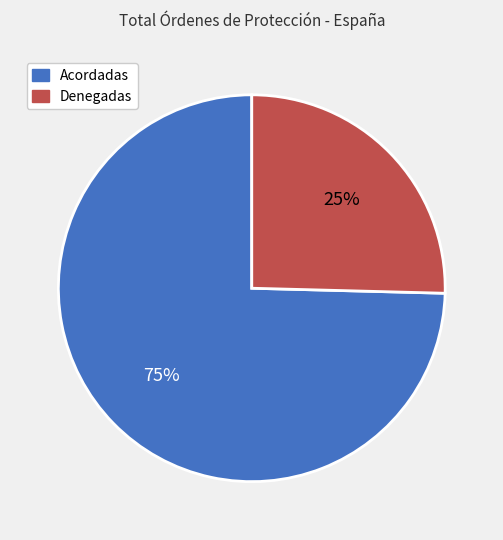

To the nearest percent, what percentage of the pie is Acordadas?

75%